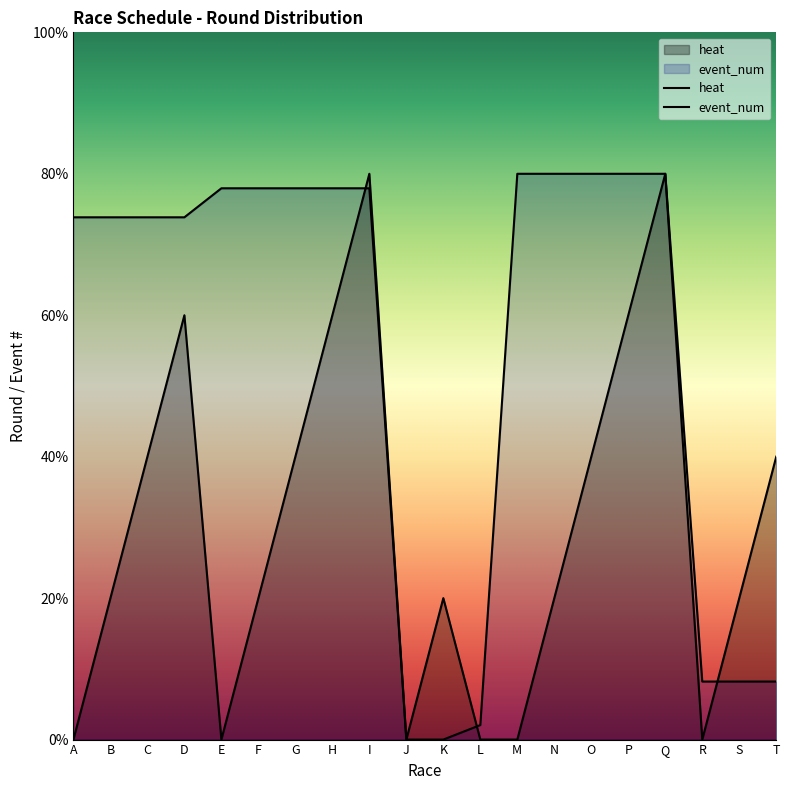

Which category has the lowest value in the heat series?

A